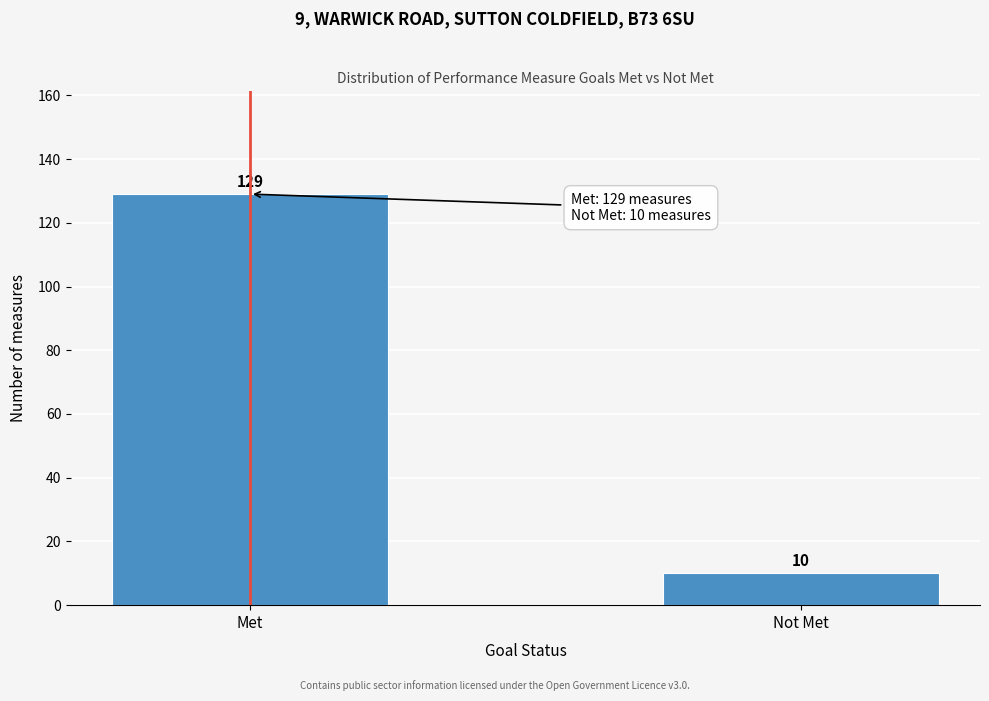

Reading right to left, transcribe all the data shown in this chart.

Not Met=10	Met=129